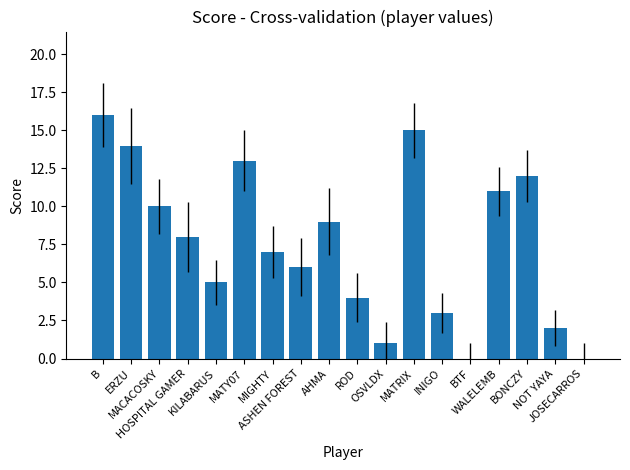

What is the greatest value displayed?

16